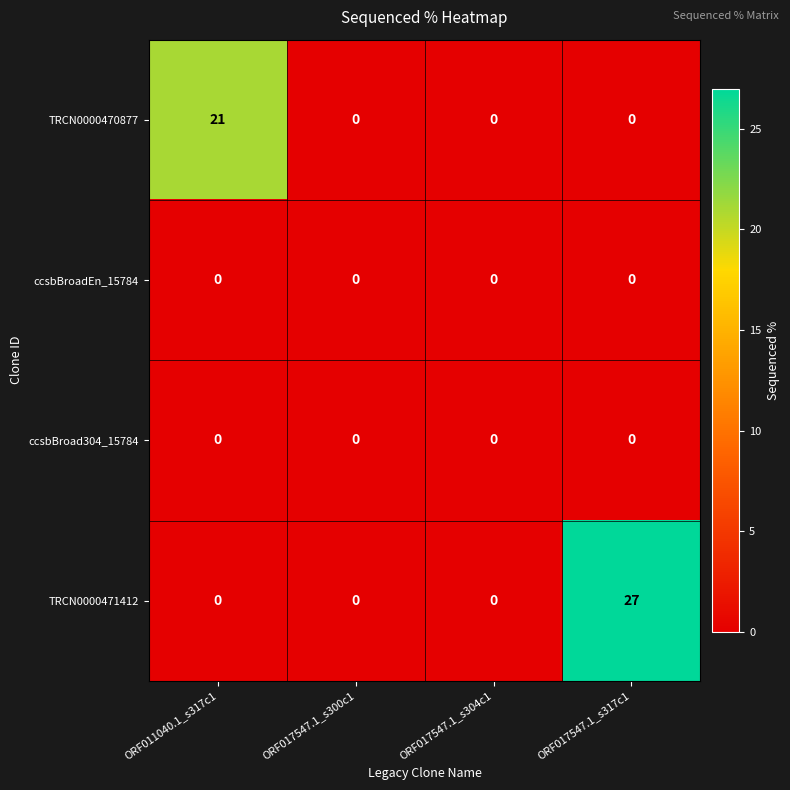

Which series has the largest range (max minus min)?

TRCN0000471412